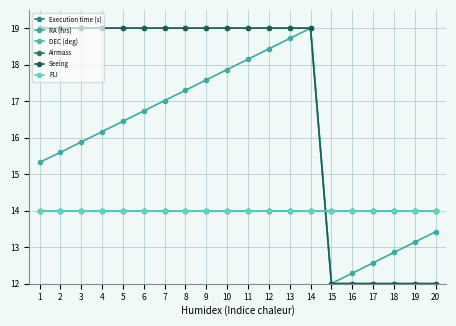

At which category is the sum across all series the highest?

14